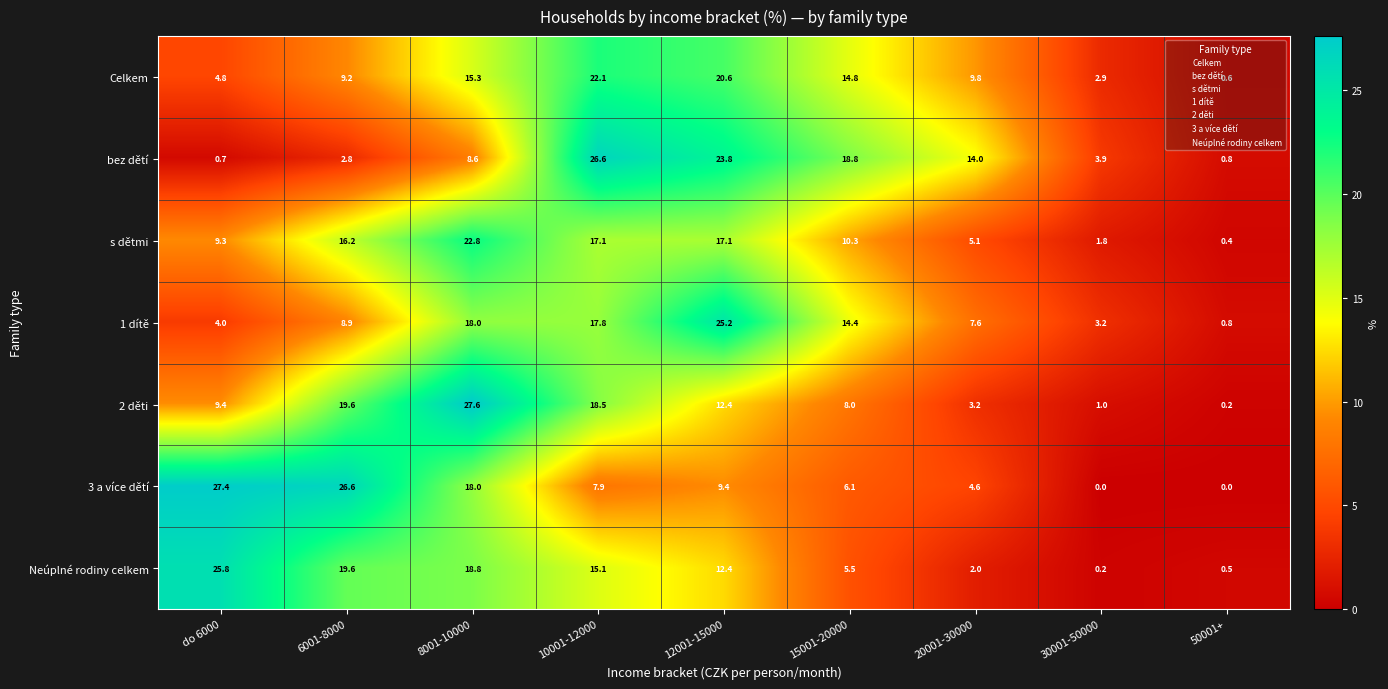

Between do 6000 and 10001-12000, which series saw the biggest shift?

bez dětí